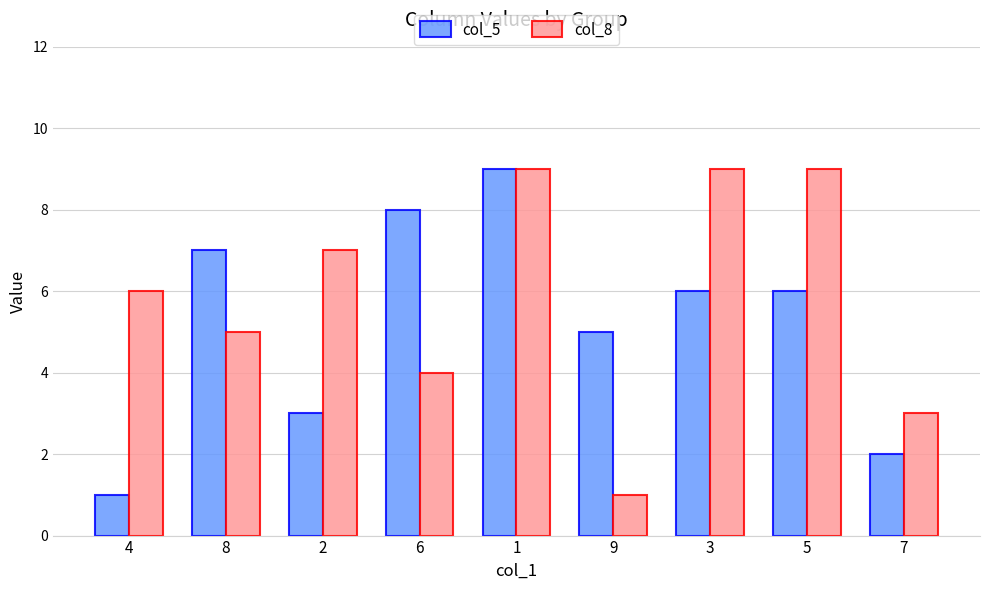

Where is col_5 nearest to the value 5?

9